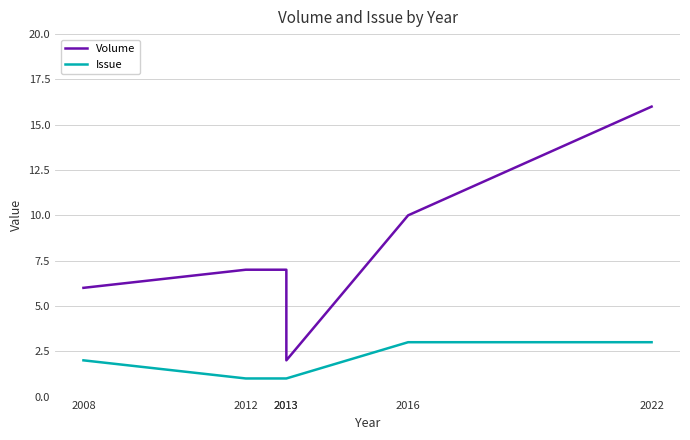

Reading left to right, list all the values displayed in this chart.

Volume: 6	7	7	2	10	16
Issue: 2	1	1	1	3	3